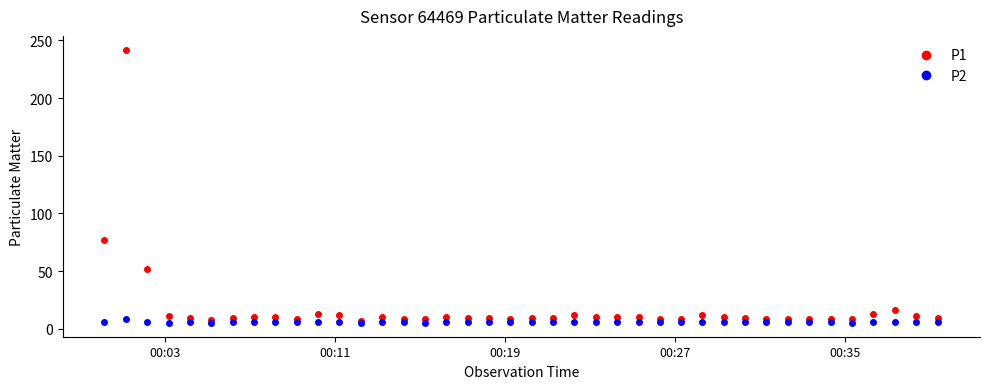

Which series has the largest total across all categories?

P1